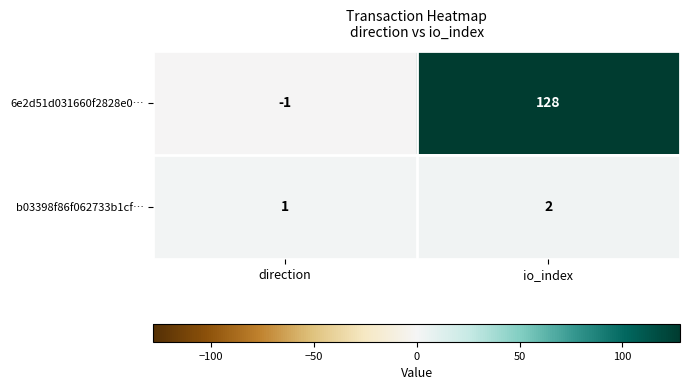

Reading left to right, what are all the values shown in this chart?

6e2d51d031660f2828e0…: direction=-1	io_index=128
b03398f86f062733b1cf…: direction=1	io_index=2